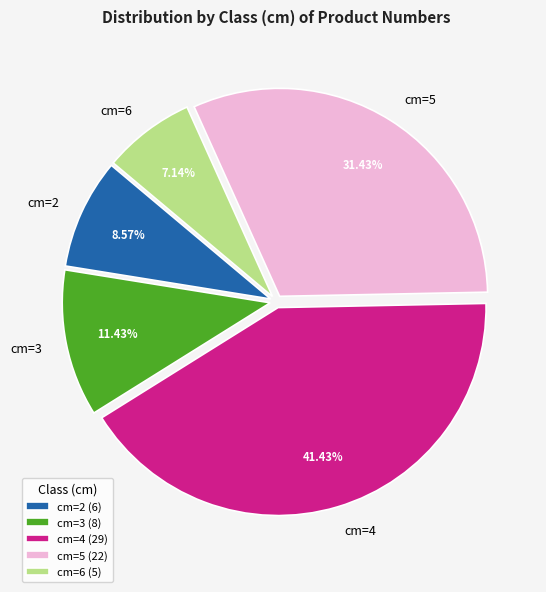

What is the ratio of the value at cm=4 to the value at cm=6?

5.8